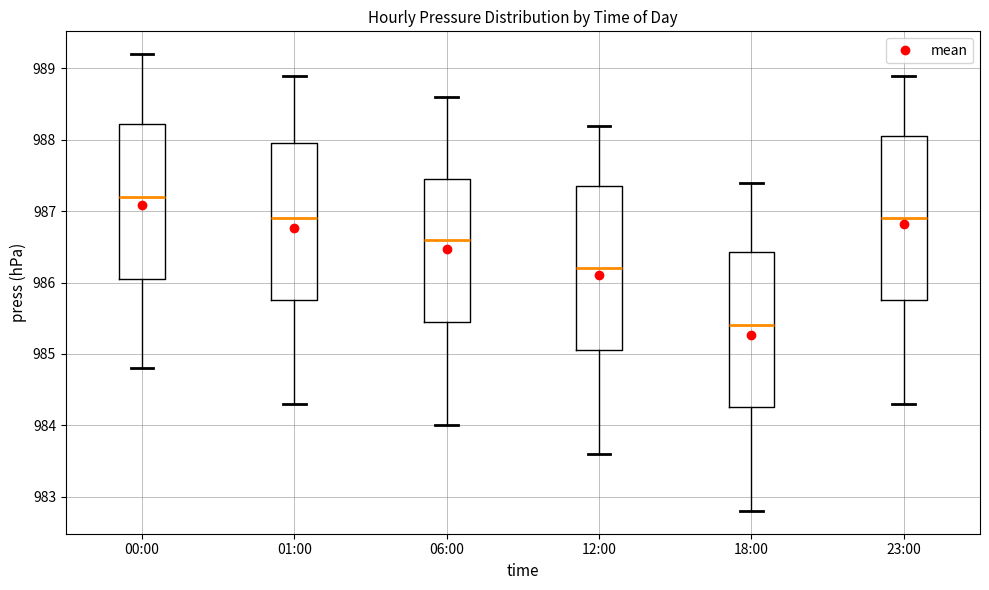

Reading left to right, read every box against the y-axis: the position of its median line, the range the box covers, and the ends of its whiskers. The values are not printed on the chart, so give them approximately, as read against the axis.

00:00: median 987.2, box 986.1 to 988.2, whiskers 984.8 to 989.2
01:00: median 986.9, box 985.8 to 988.0, whiskers 984.3 to 988.9
06:00: median 986.6, box 985.5 to 987.5, whiskers 984.0 to 988.6
12:00: median 986.2, box 985.1 to 987.4, whiskers 983.6 to 988.2
18:00: median 985.4, box 984.3 to 986.4, whiskers 982.8 to 987.4
23:00: median 986.9, box 985.8 to 988.1, whiskers 984.3 to 988.9